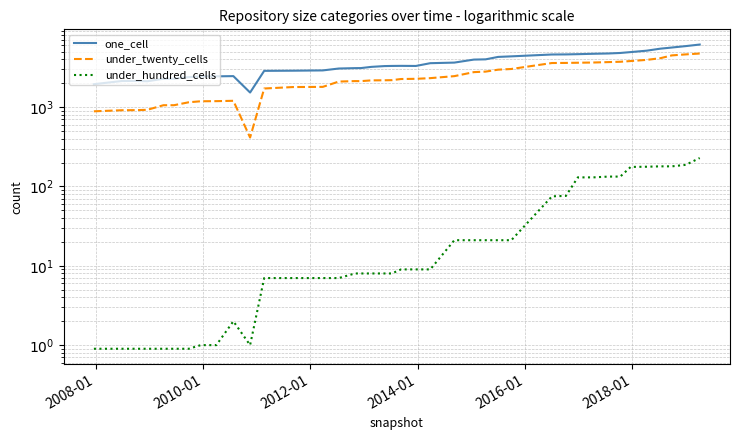

True or false: one_cell and under_twenty_cells cross at least once.

False